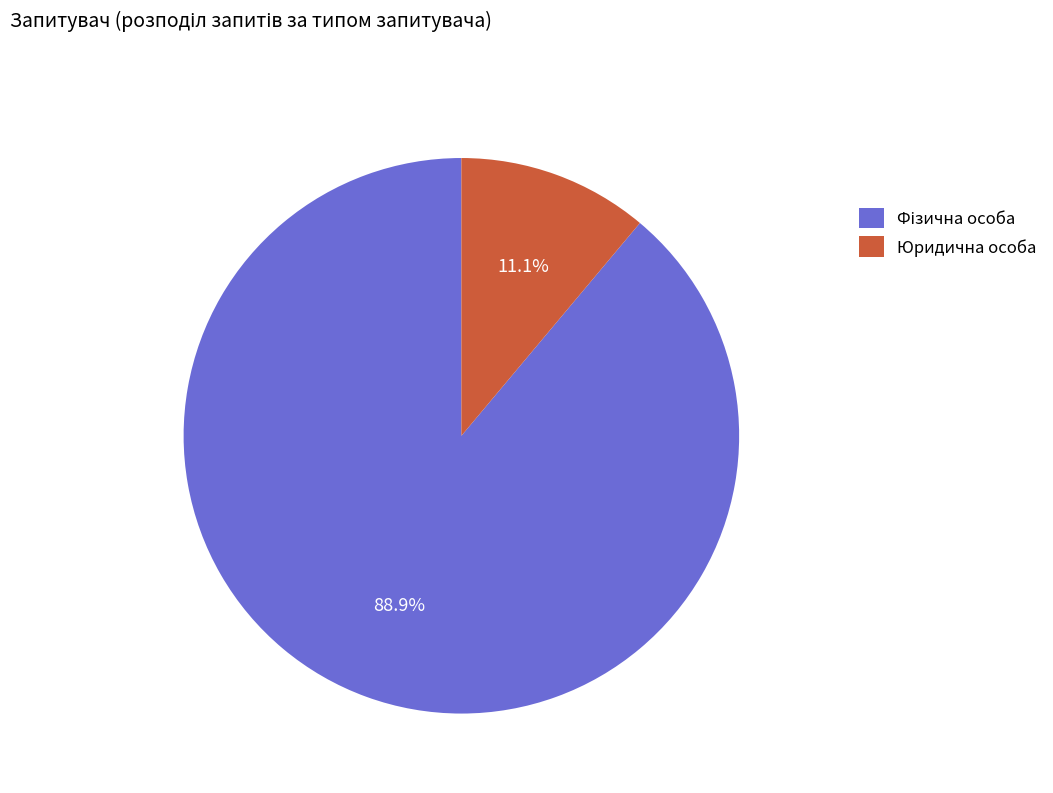

To the nearest percent, what percentage of the pie is Юридична особа?

11%